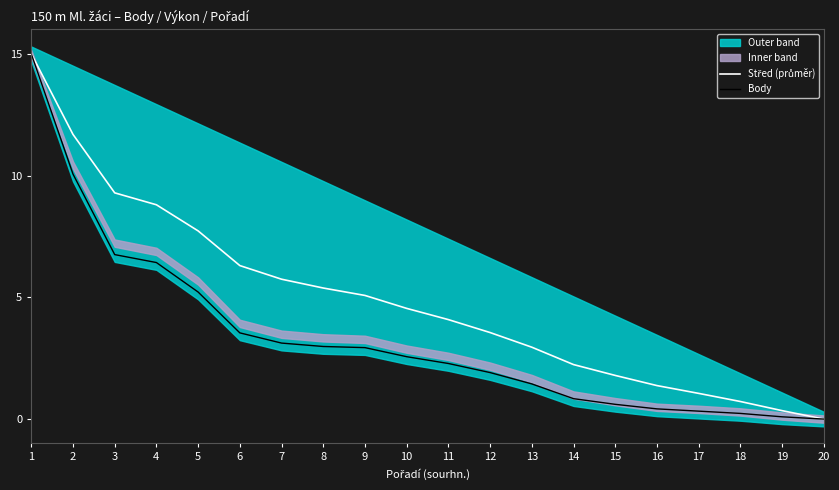

Which label corresponds to the smallest value in the chart?

20